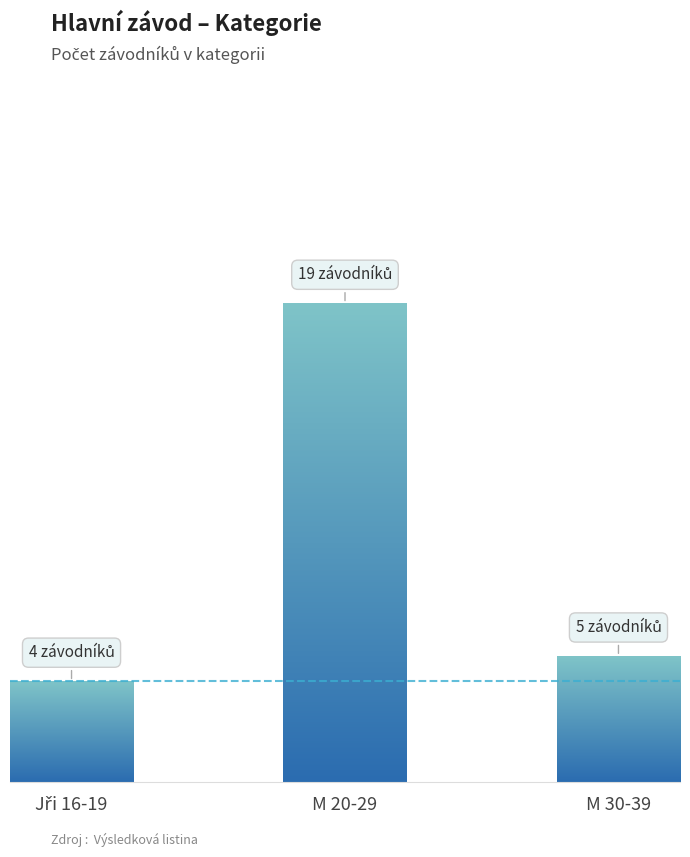

What is the sum of the values at M 20-29 and Jři 16-19?

23